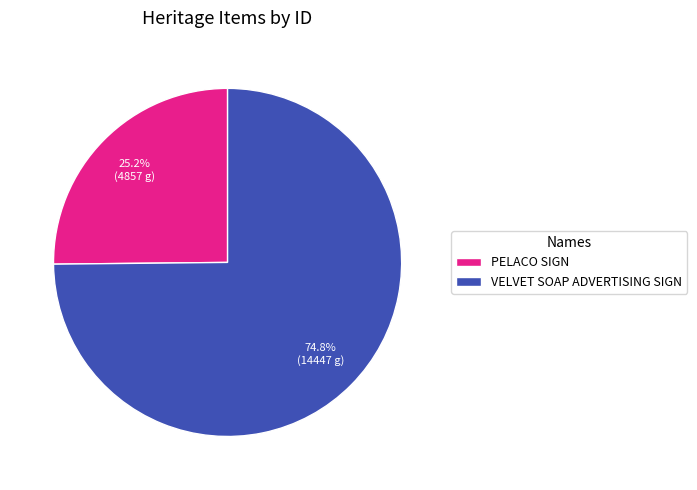

Which has a higher value, PELACO SIGN or VELVET SOAP ADVERTISING SIGN?

VELVET SOAP ADVERTISING SIGN